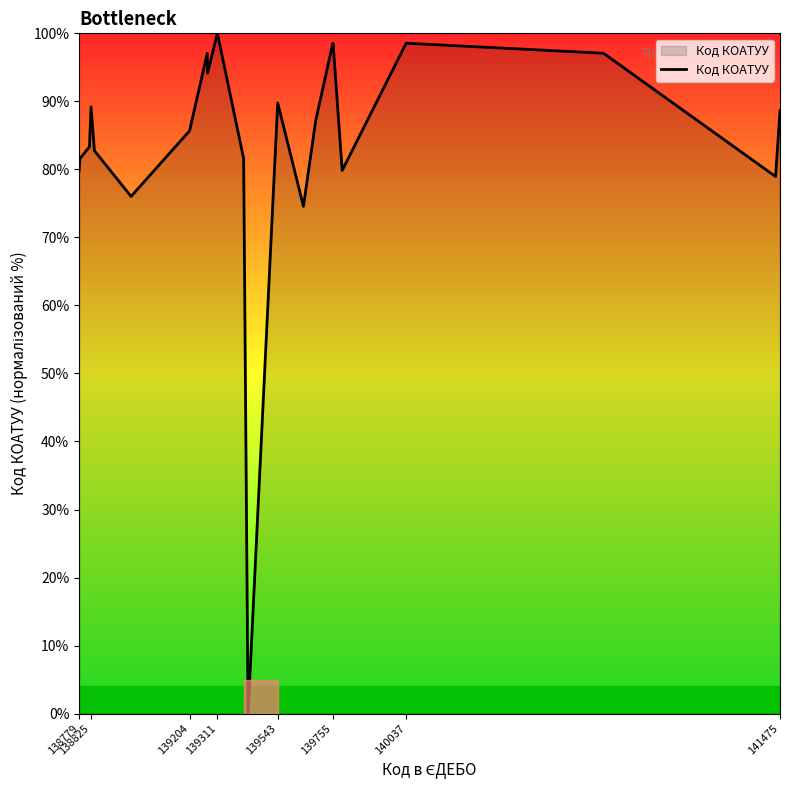

What is the maximum value shown in the chart?

100.0